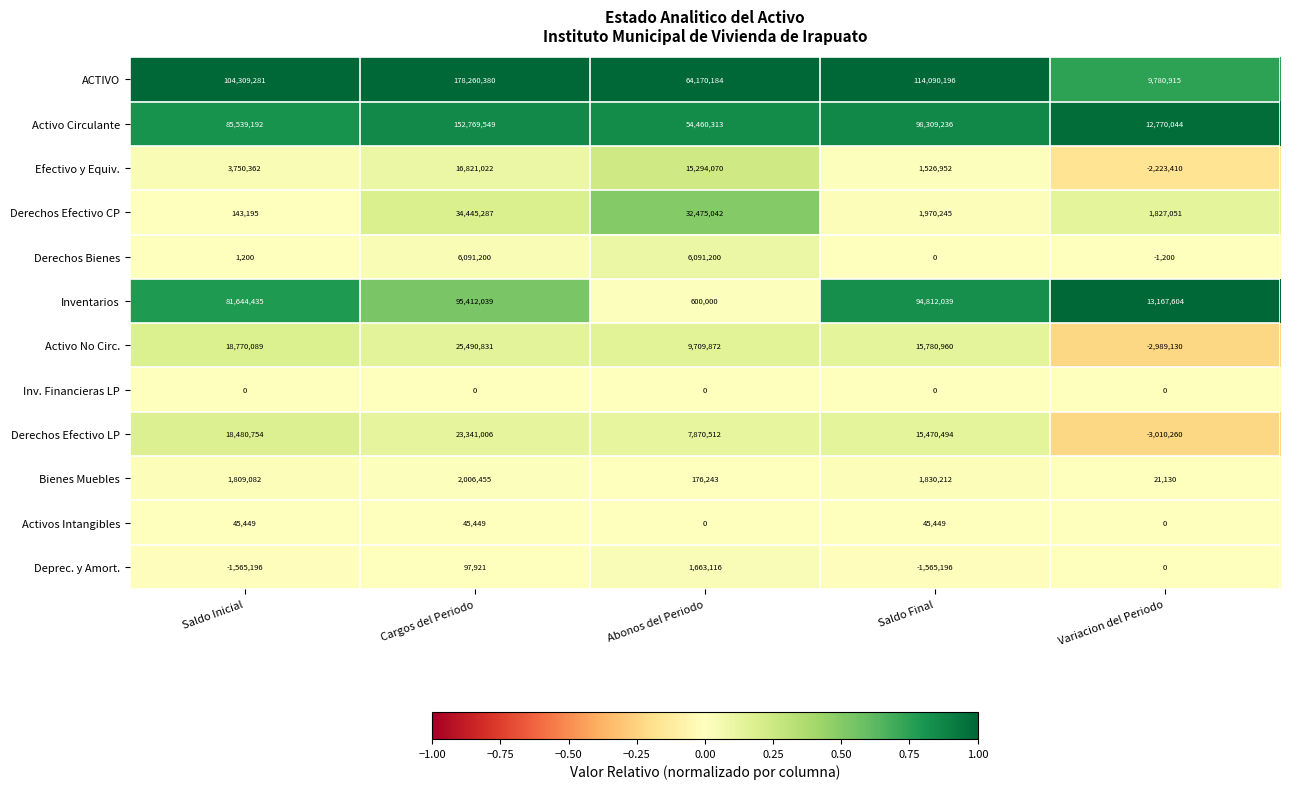

Which series changed the most between Cargos del Periodo and Abonos del Periodo?

ACTIVO